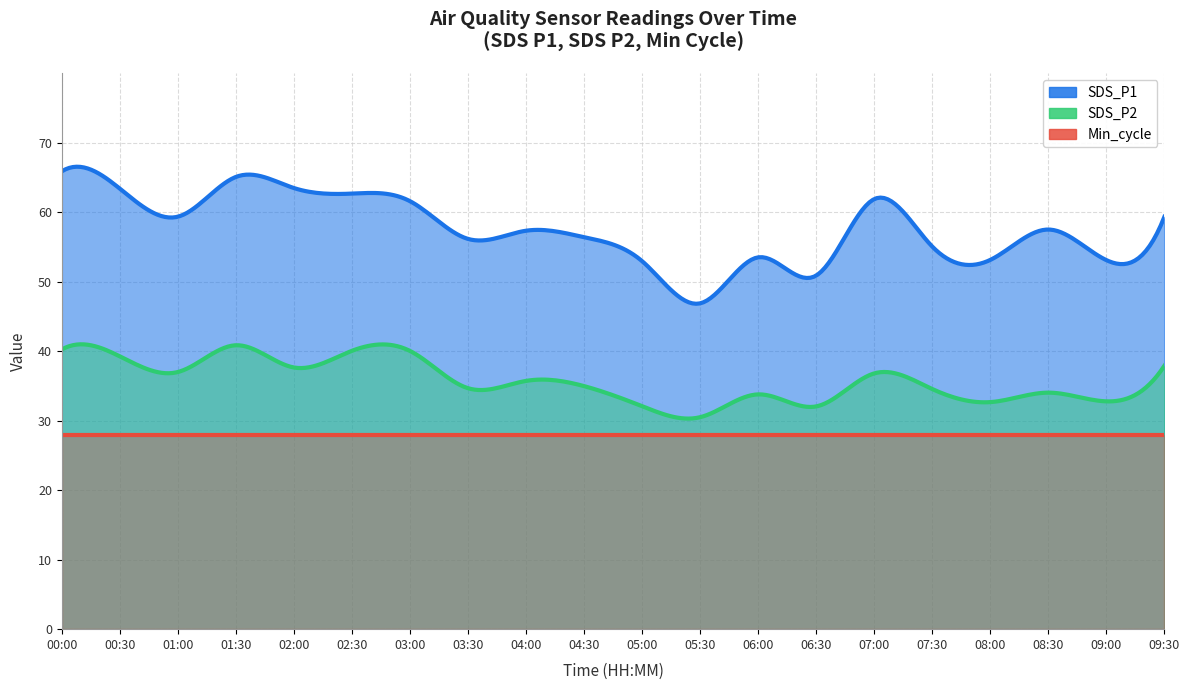

What is the difference between the maximum and second lowest values in the SDS_P2 series?

8.8